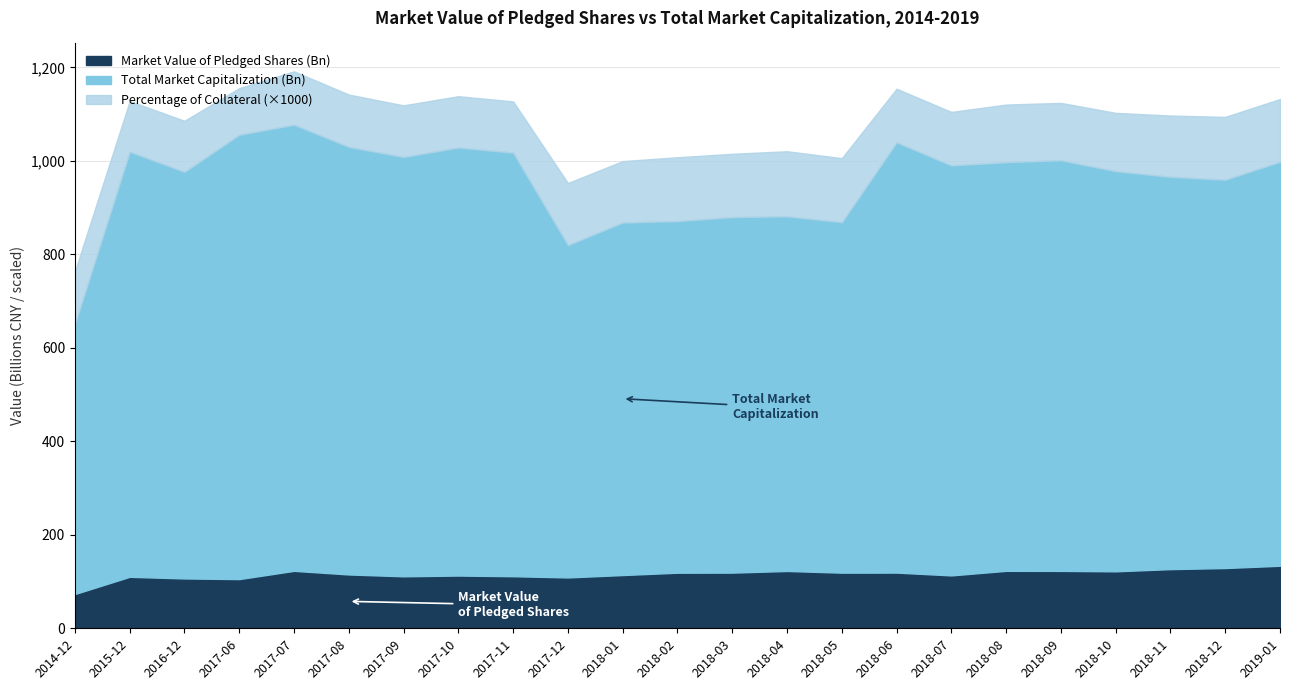

Reading left to right, transcribe all the data shown in this chart.

Market Value of Pledged Shares: 73293777030.1	110150327419.1	106644099808.9	105260889901.2	122926938609.4	115177980878.4	111225067355.7	112859490363.1	111415192125.7	108791925162.4	113937573690.0	118911412264.2	119105052402.4	122634054585.4	119027702383.2	119160288472.0	113169068146.5	122927810865.0	122798455666.0	121904069238.4	126584029564.6	128933268101.1	133793810815.0
Total Market Capitalization: 651319237881.2	1019820136542.2	976619113682.2	1055931309161.6	1077513300235.2	1029984125399.0	1008482265518.8	1028619216653.8	1017732035685.2	819936901545.0	868274417066.8	871237362737.7	879766906715.0	881492076560.1	868838958612.3	1039761767437.2	990405819828.3	997173092153.5	1001448455042.0	978030745760.7	965904921052.7	959708927458.6	998274742848.0
Percentage of Collateral: 0.1	0.1	0.1	0.1	0.1	0.1	0.1	0.1	0.1	0.1	0.1	0.1	0.1	0.1	0.1	0.1	0.1	0.1	0.1	0.1	0.1	0.1	0.1